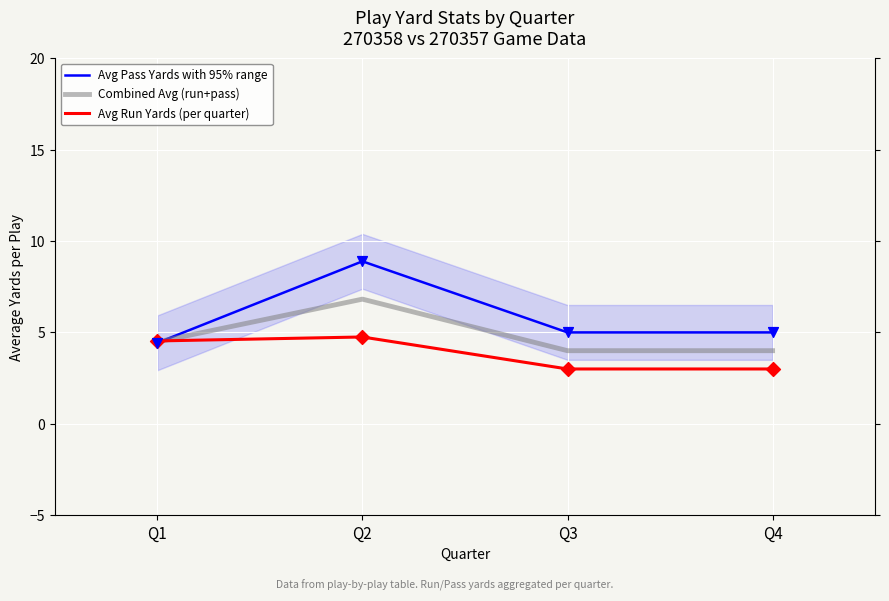

Which series has the widest spread of Y values?

Avg Pass Yards with 95% range